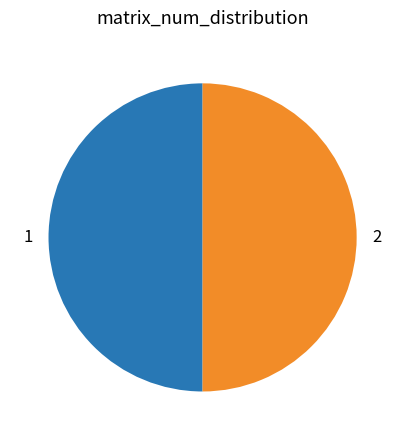

How many segments does this pie chart have?

2